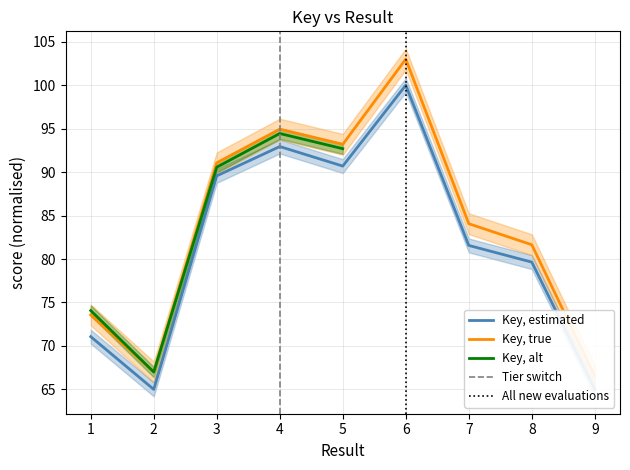

What is the average value?

81.7